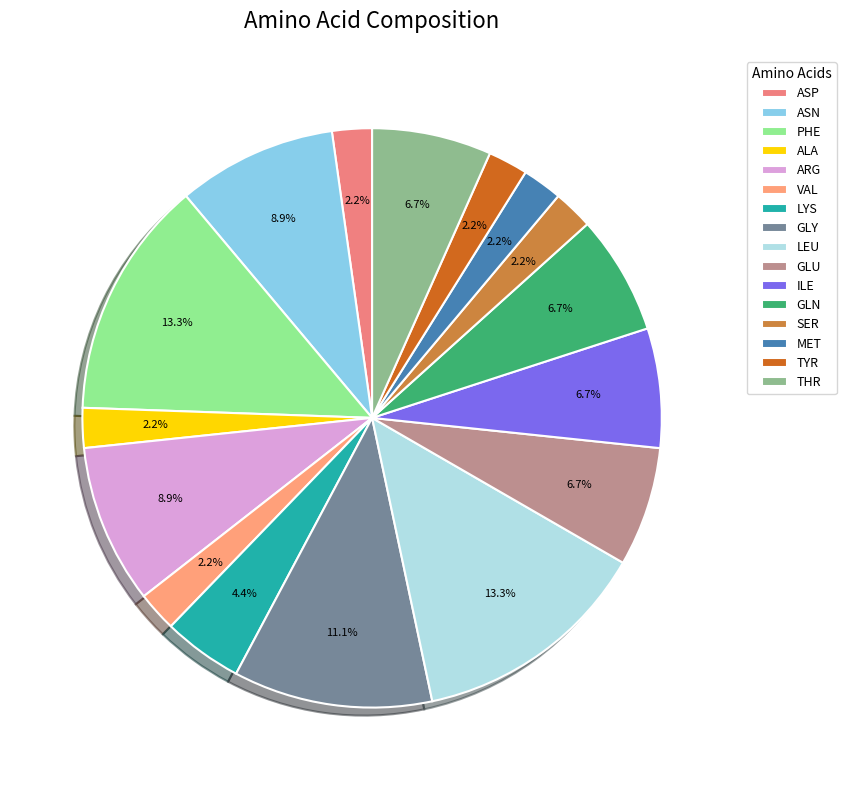

True or false: LYS accounts for 4% of the total.

True